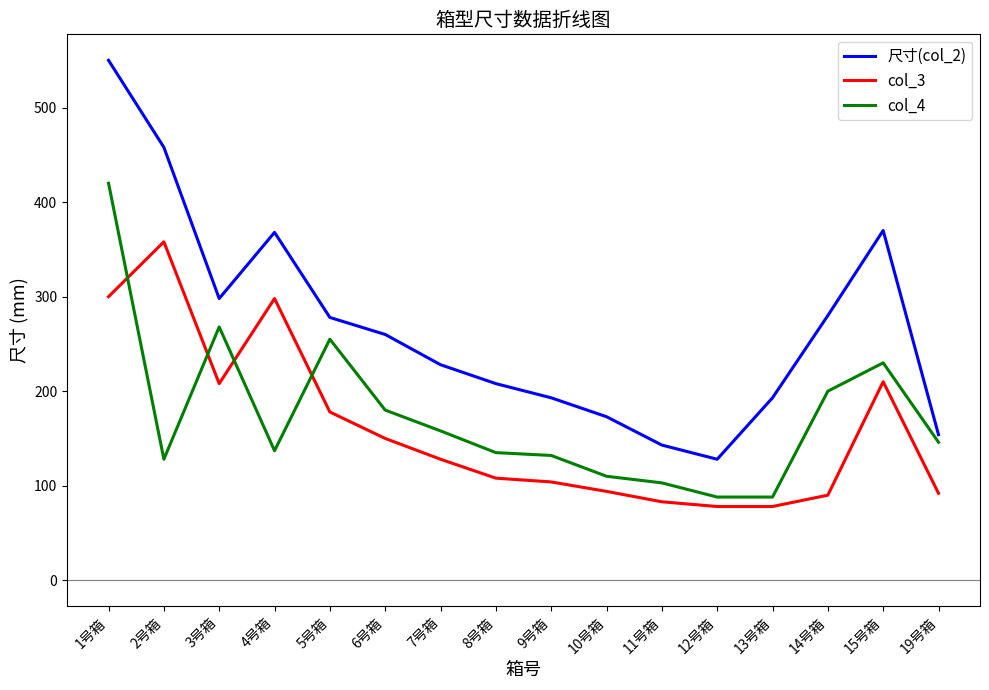

What is the difference between the highest and lowest values at 12号箱?

50